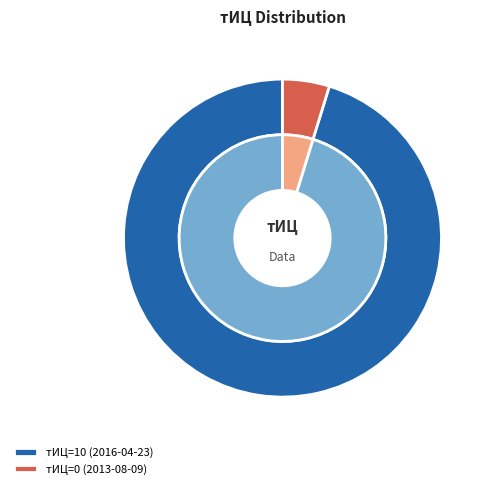

Which slice represents more than half of the pie?

10